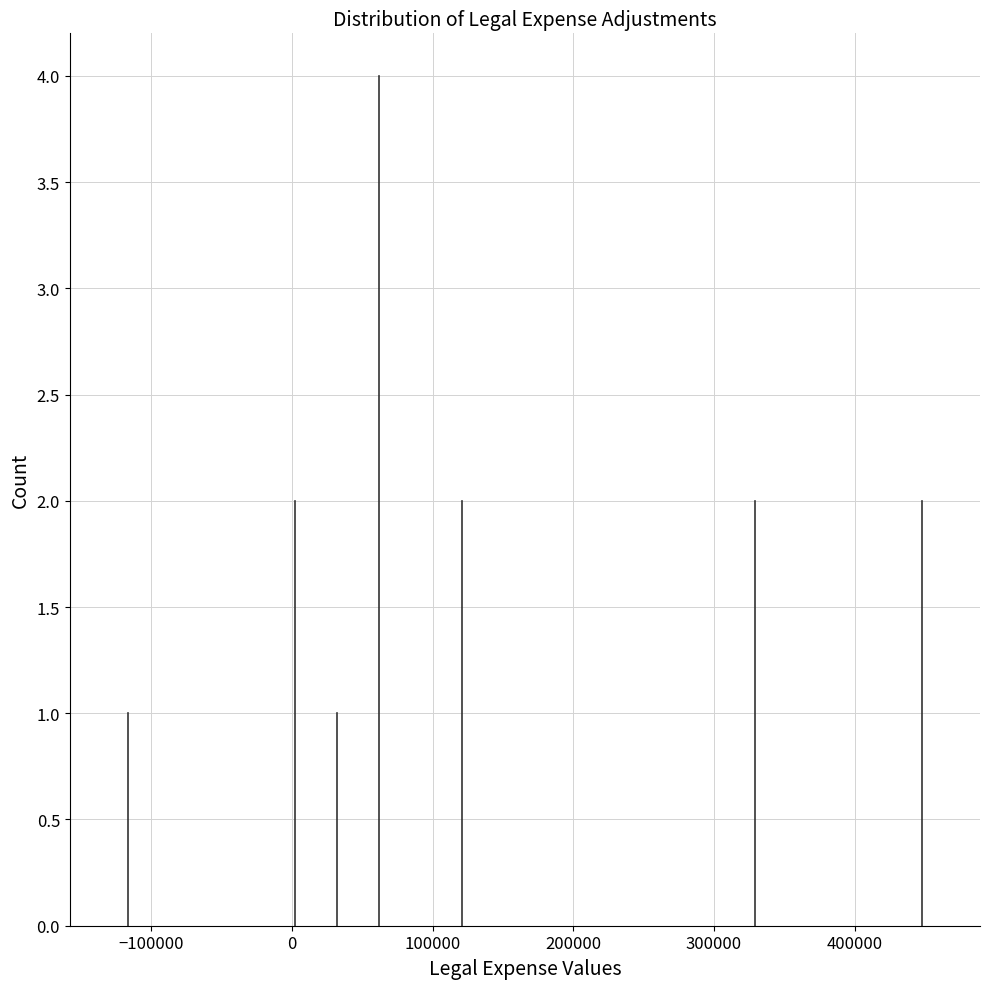

Around what value on the x-axis is the tallest bar? Give the approximate position of its centre, as read against the axis.

60000